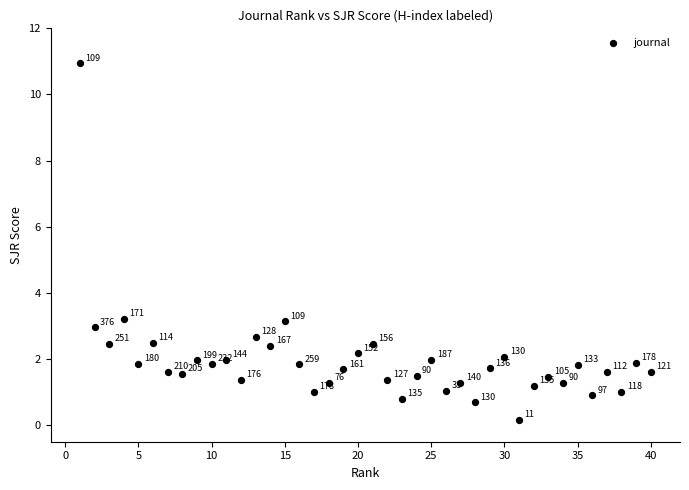

What Y value in the scatter plot is closest to 5?

3.2